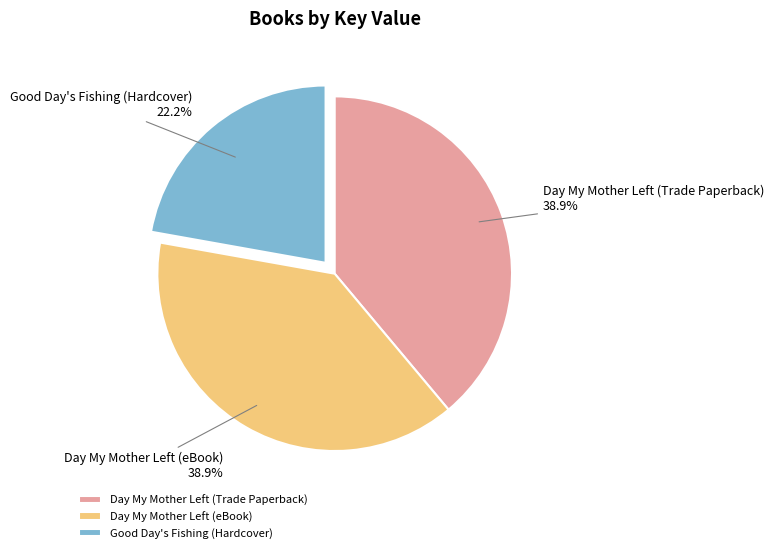

Is Good Day's Fishing (Hardcover) the majority of the pie?

No